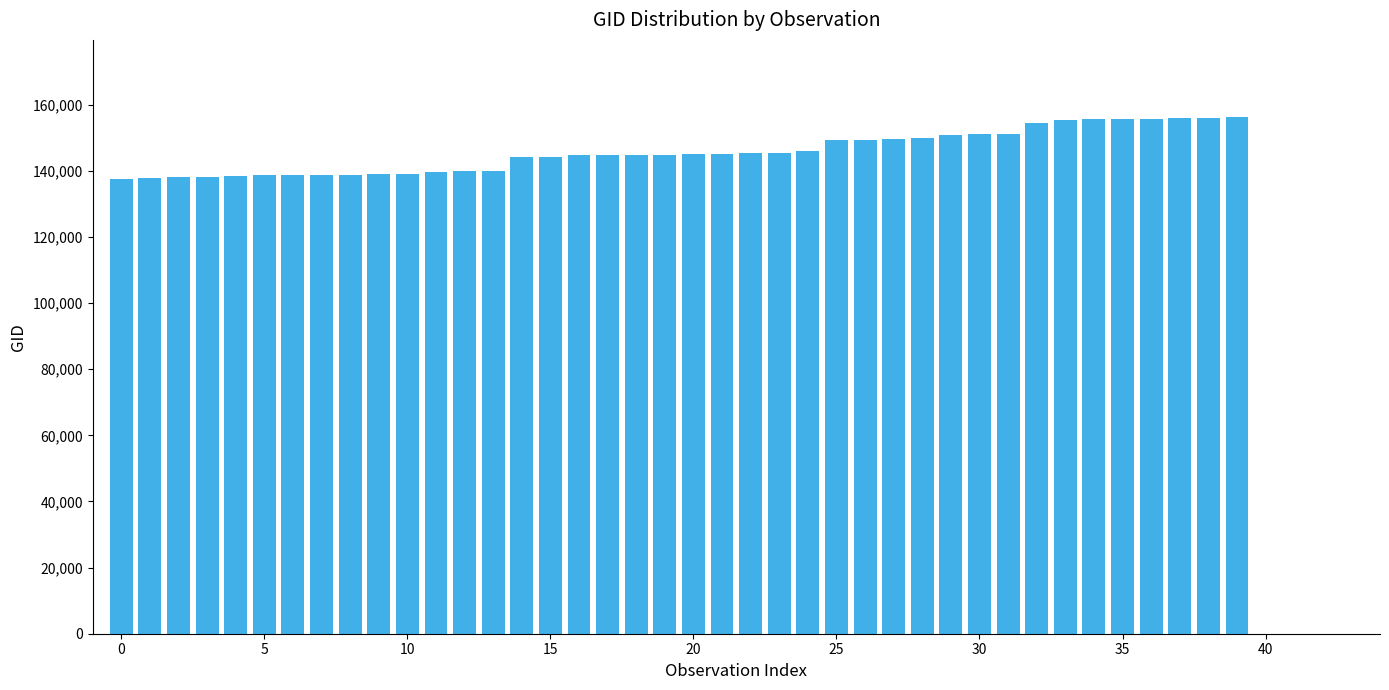

What is the average value?

145819